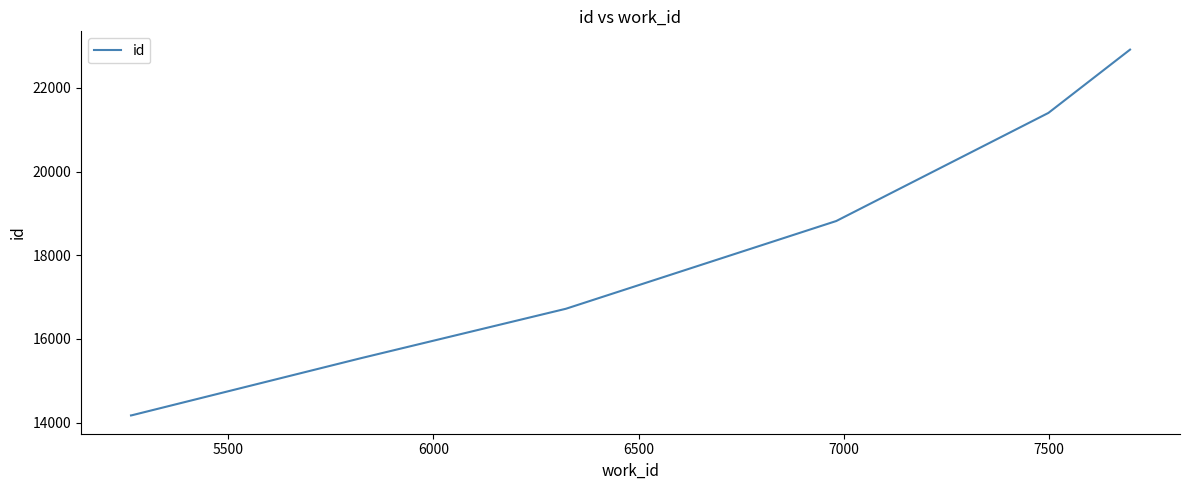

What is the difference between the second highest and second lowest values?

7225